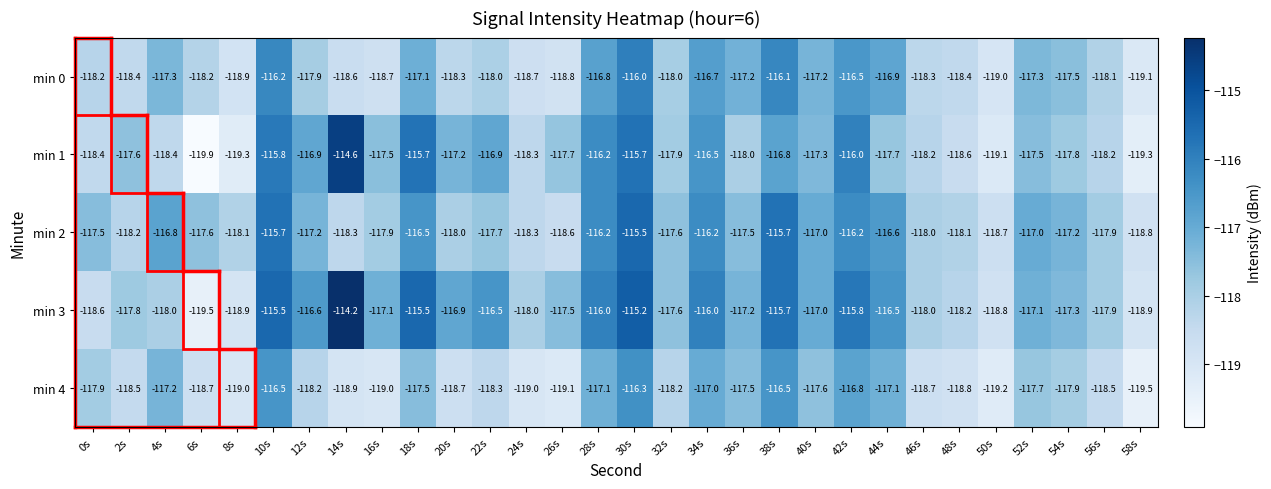

List the series in order of their peak value, lowest first.

min 4, min 0, min 2, min 1, min 3